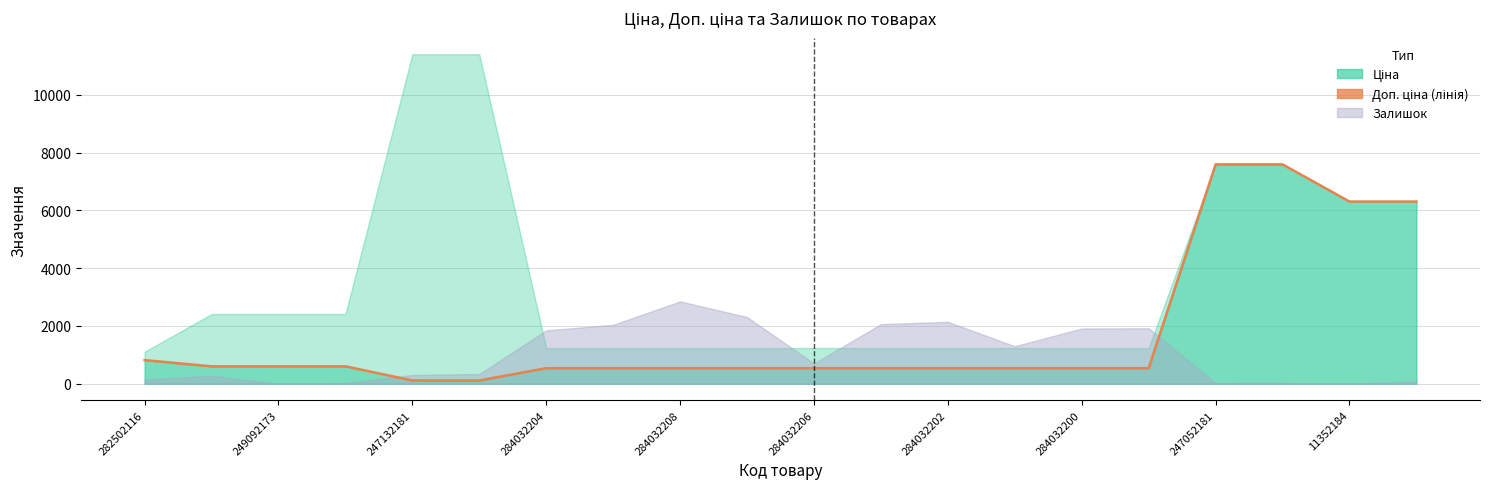

Reading right to left, transcribe all the data shown in this chart.

6308.8	6308.8	7596.5	7596.5	539.0	539.0	539.0	539.0	539.0	539.0	539.0	539.0	539.0	539.0	114.1	114.1	603.7	603.7	603.7	818.5